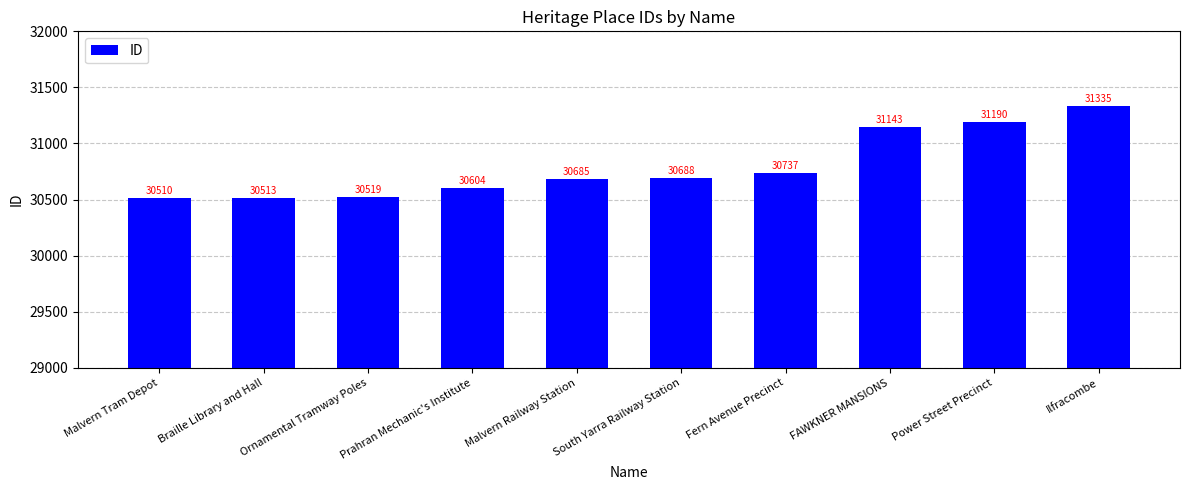

Which category has the lowest value across all series?

Malvern Tram Depot